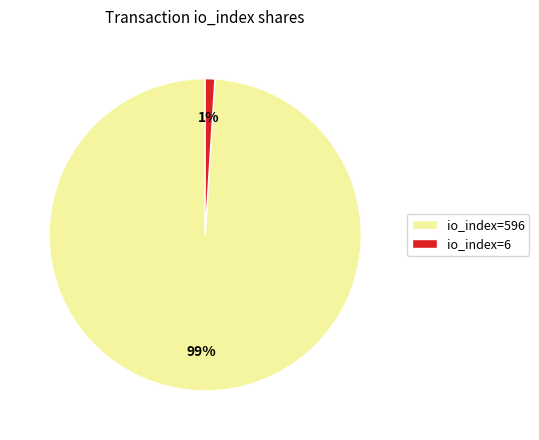

To the nearest percent, what percentage of the pie is io_index=6?

1%